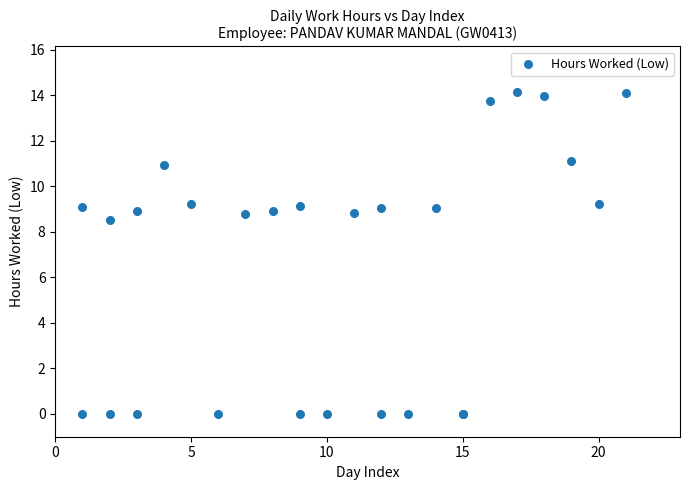

What Y value in the scatter plot is closest to 7?

8.5